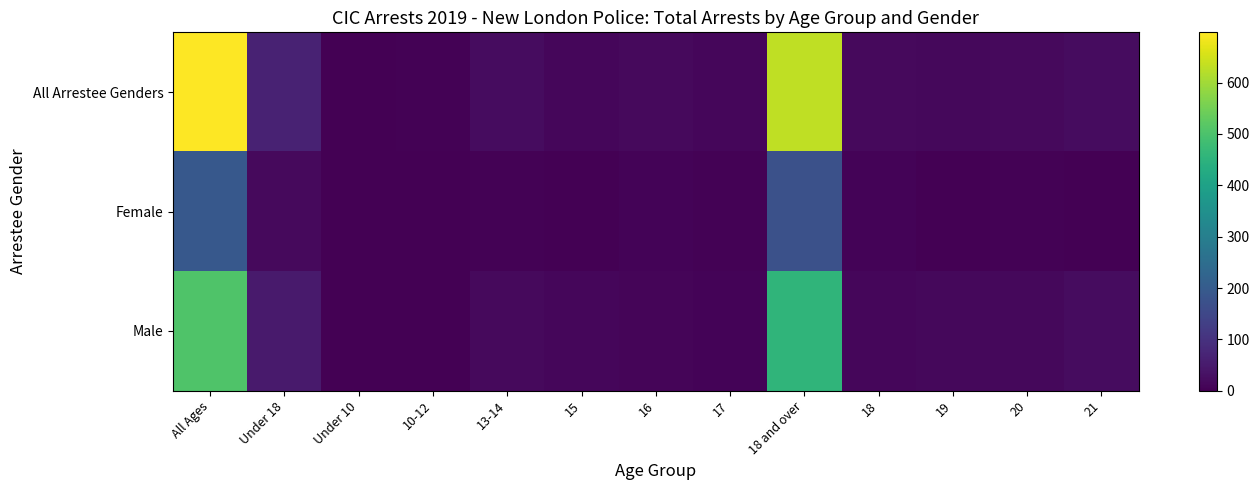

Reading left to right, transcribe all the data shown in this chart.

All Arrestee Genders: All Ages=698	Under 18=68	Under 10=1	10-12=3	13-14=22	15=13	16=17	17=12	18 and over=630	18=19	19=15	20=17	21=22
Female: All Ages=191	Under 18=18	Under 10=0	10-12=2	13-14=5	15=0	16=7	17=4	18 and over=173	18=8	19=1	20=3	21=0
Male: All Ages=507	Under 18=50	Under 10=1	10-12=1	13-14=17	15=13	16=10	17=8	18 and over=457	18=11	19=14	20=14	21=22